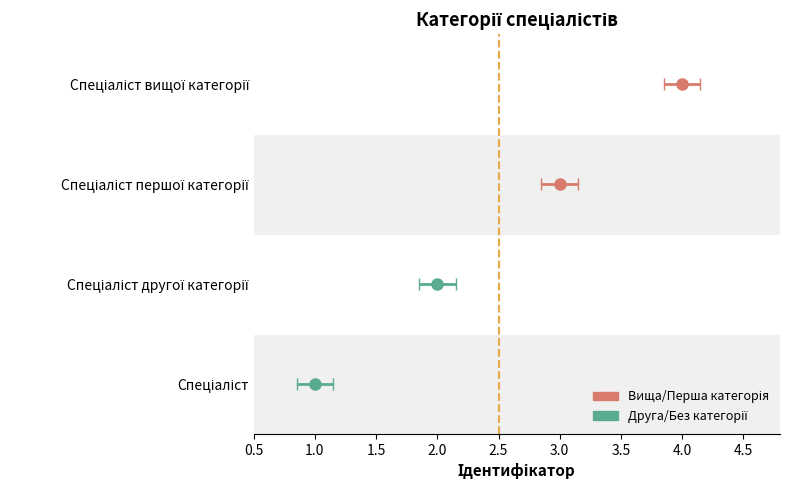

How many data points are above 3?

1